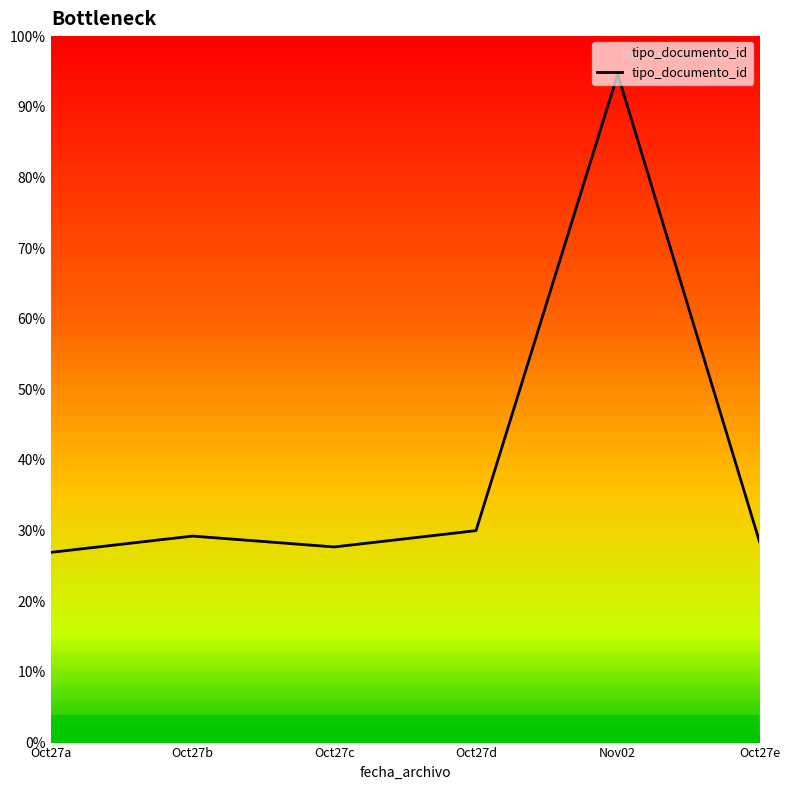

Does the chart have visible grid lines?

No